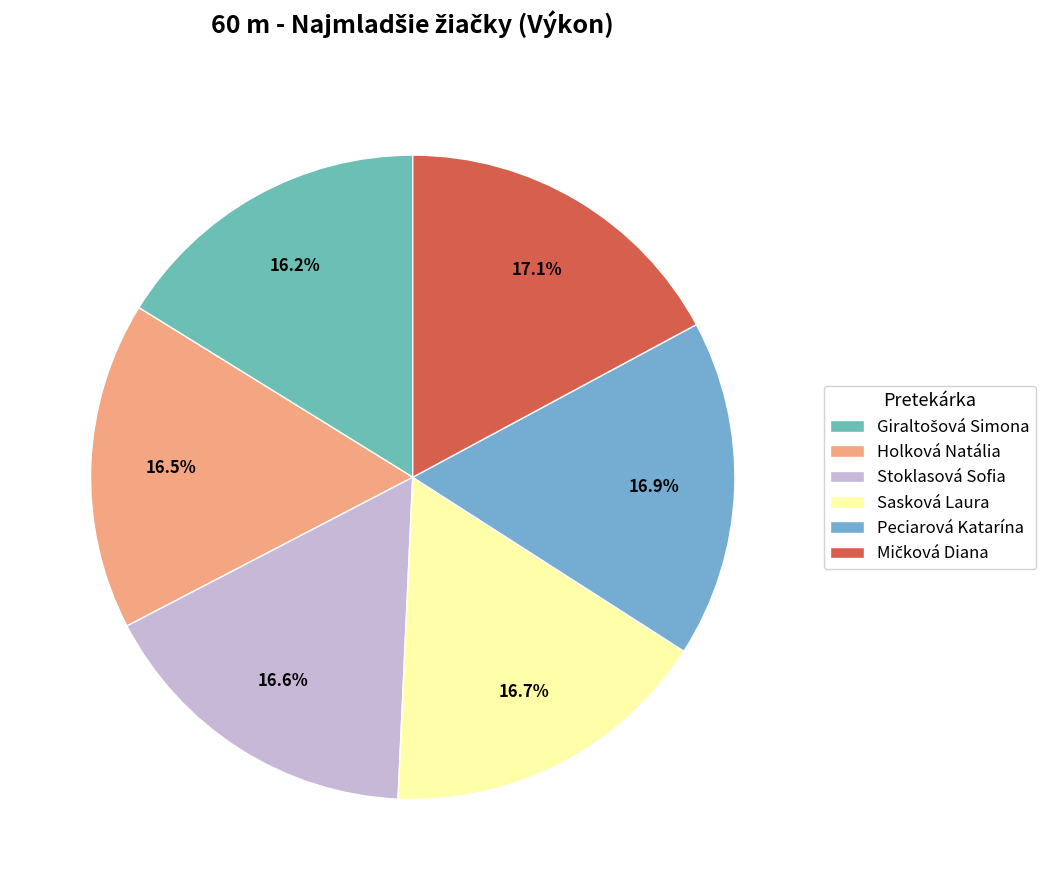

How many segments does this pie chart have?

6